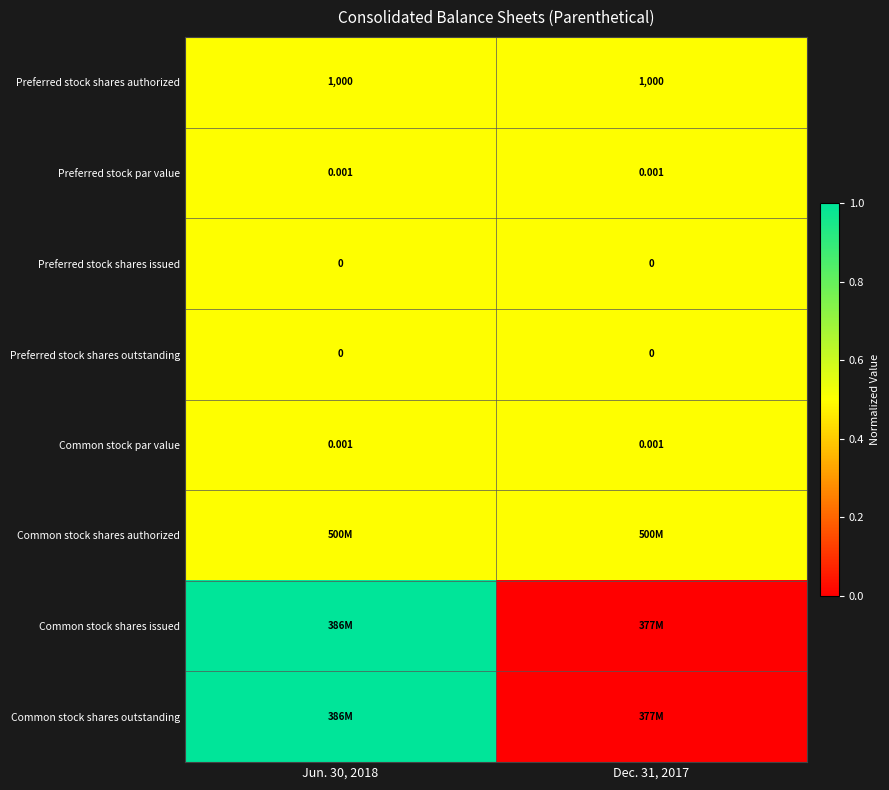

Between Dec. 31, 2017 and Jun. 30, 2018, which is larger?

Dec. 31, 2017